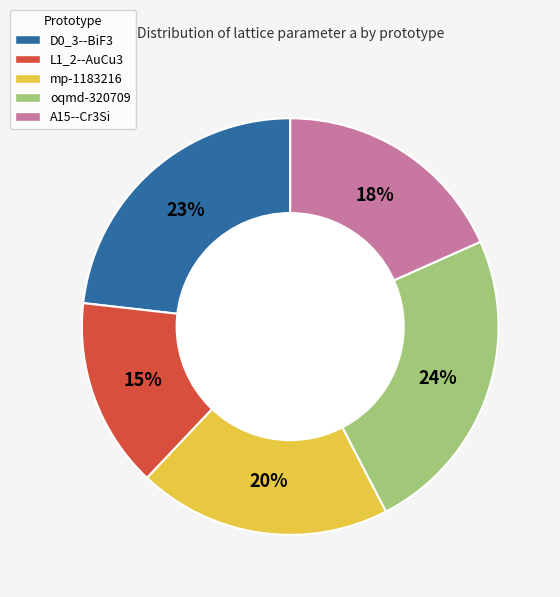

Rank the categories by value from lowest to highest.

L1_2--AuCu3, A15--Cr3Si, mp-1183216, D0_3--BiF3, oqmd-320709